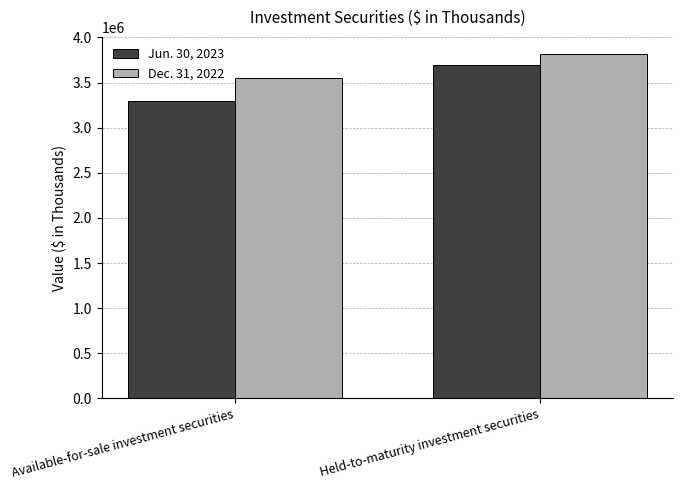

At which label does Jun. 30, 2023 reach its minimum?

Available-for-sale investment securities